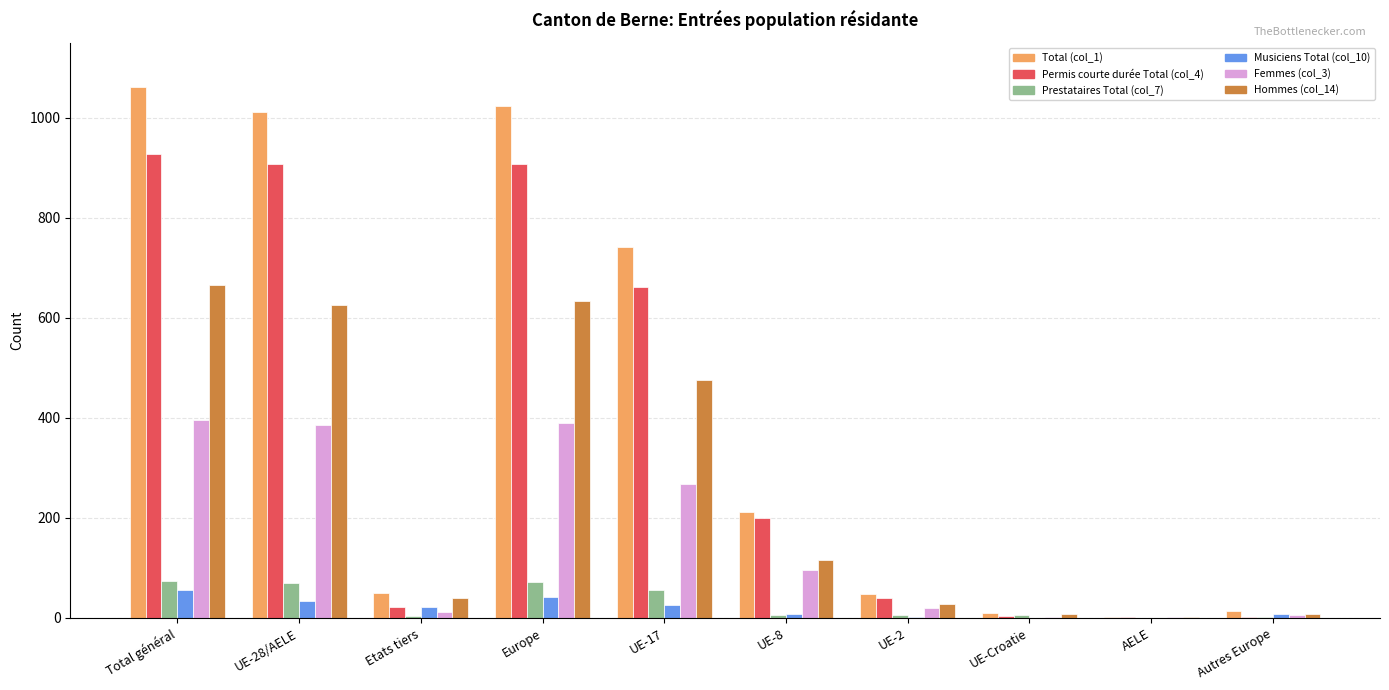

How many categories are shown in the chart?

10